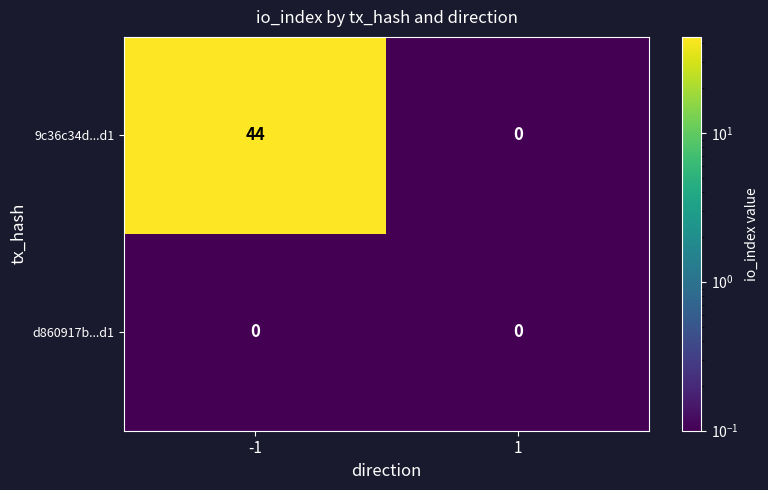

What is the spread (max minus min) of values at -1?

44